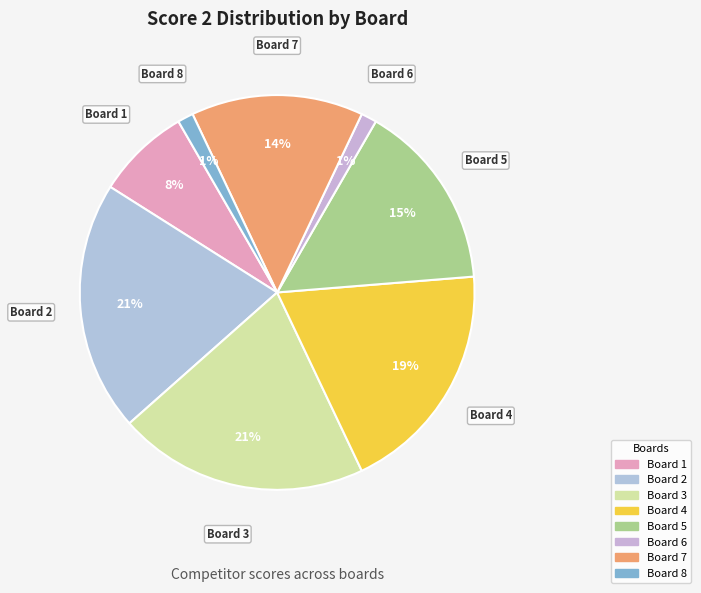

How many slices are in this pie chart?

8